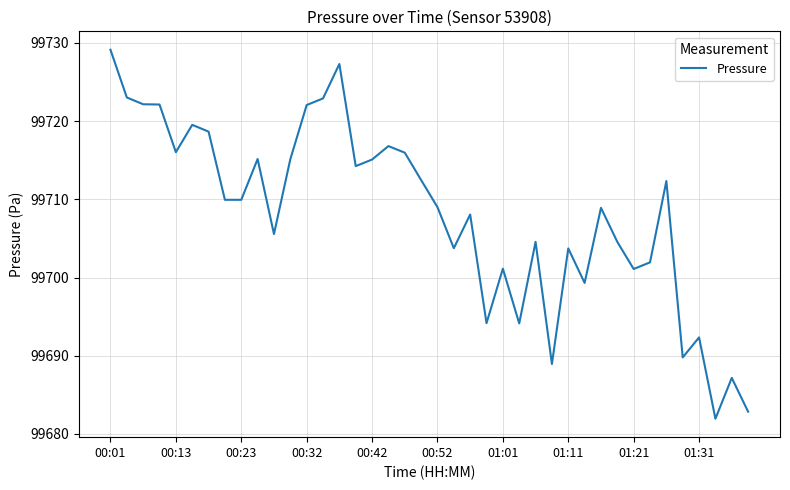

What is the difference between the maximum and minimum values?

47.2